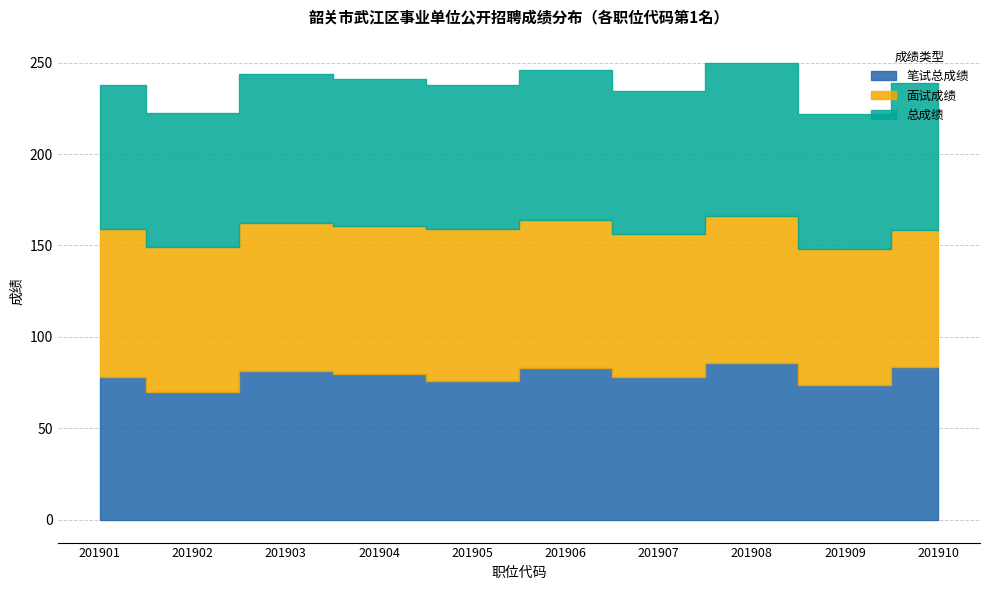

Is the value of 总成绩 at 201908 greater than the value of 笔试总成绩 at 201901?

Yes